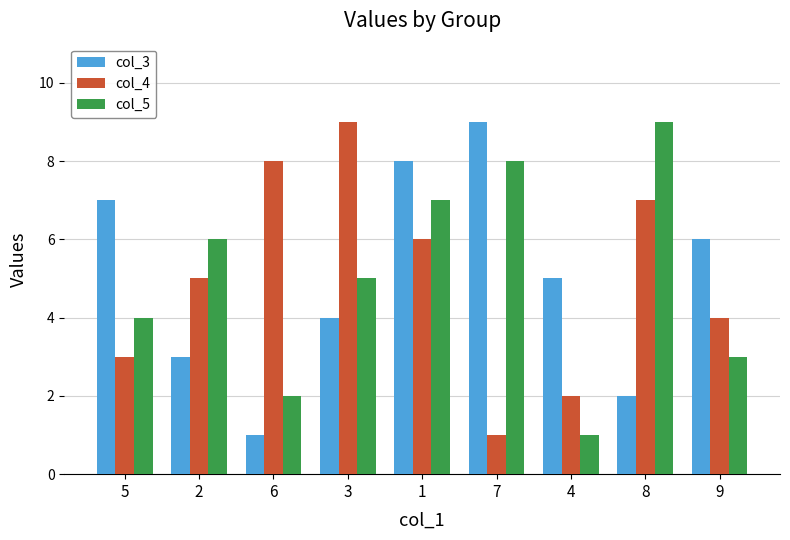

What is the label of the 7th bar from the left?

4